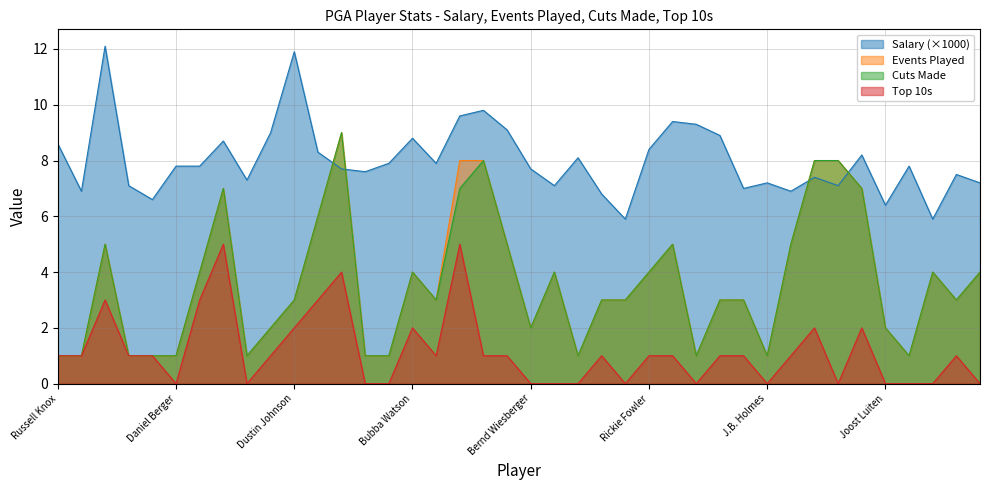

At which category does Top 10s reach its first local peak?

Rory McIlroy